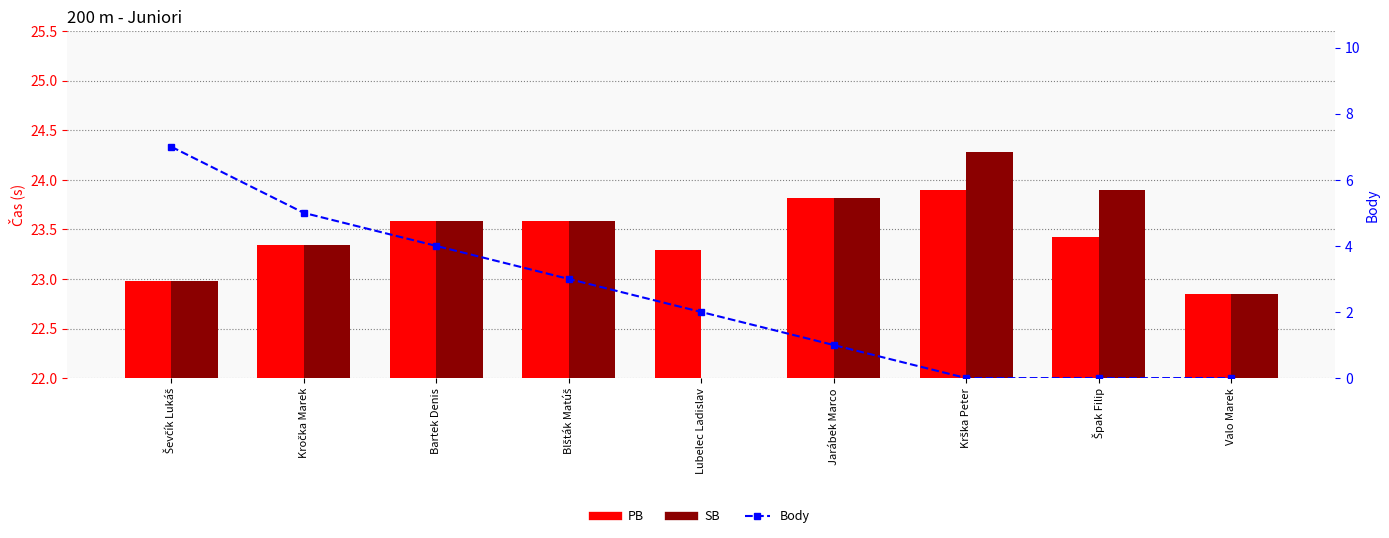

At Blšták Matúš, list the series in order from largest to smallest.

PB, SB, Body